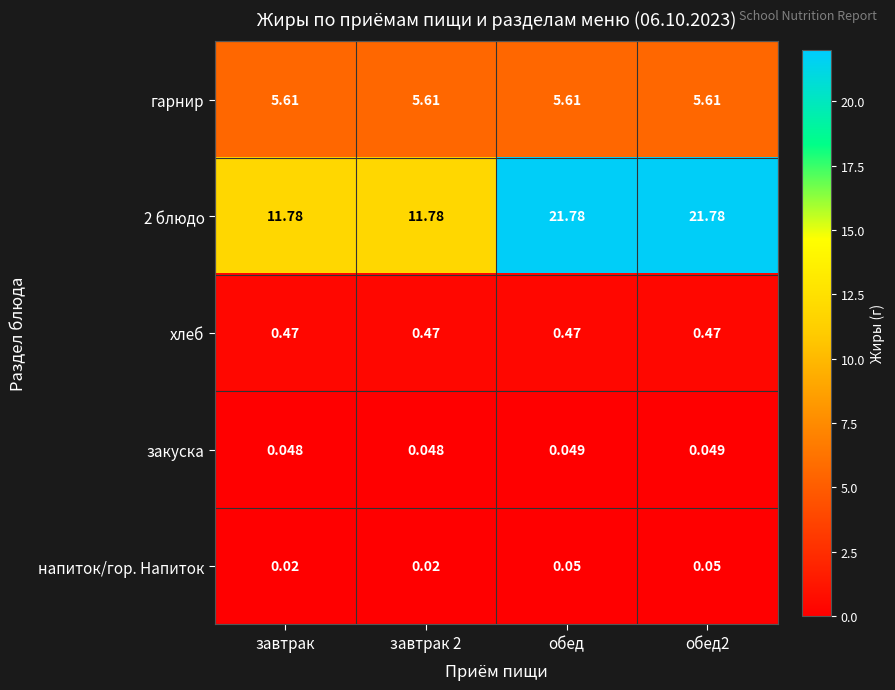

What is the difference between the highest and lowest values at обед2?

21.7